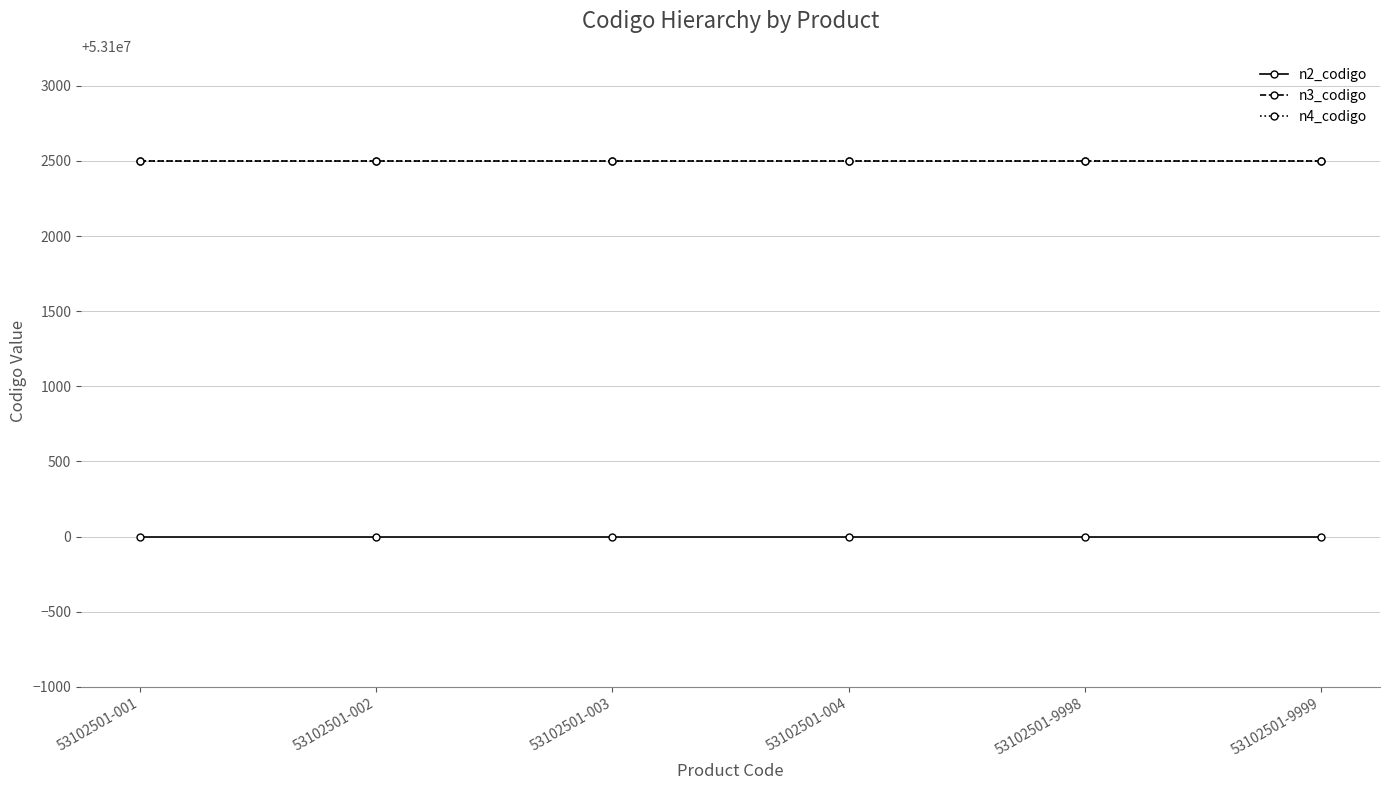

What is the smallest value displayed?

53100000